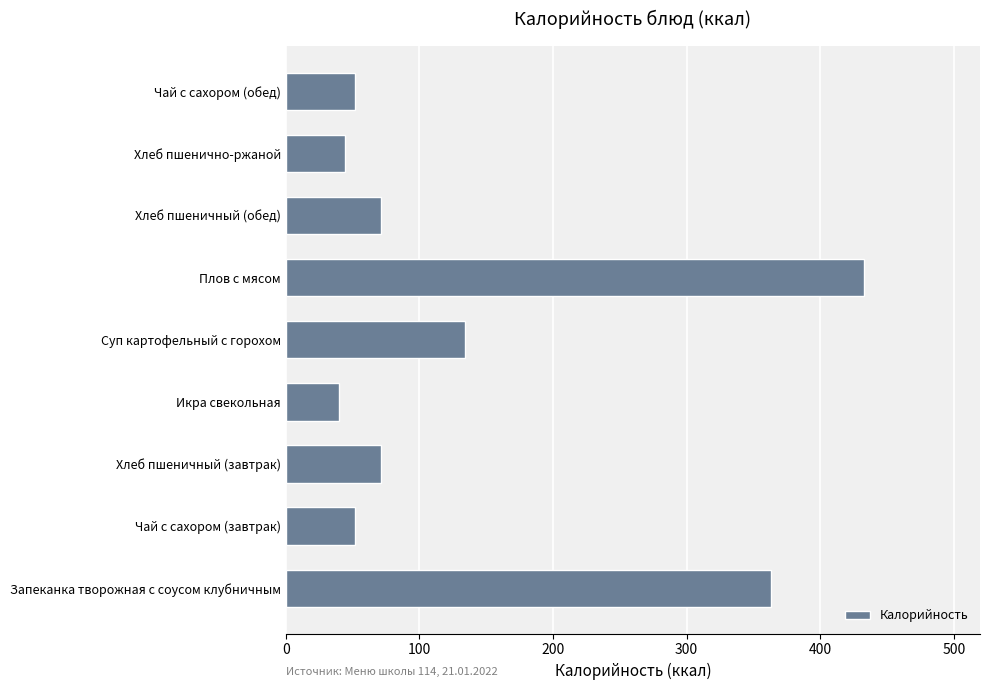

At which category does the chart reach its peak across all series?

Плов с мясом